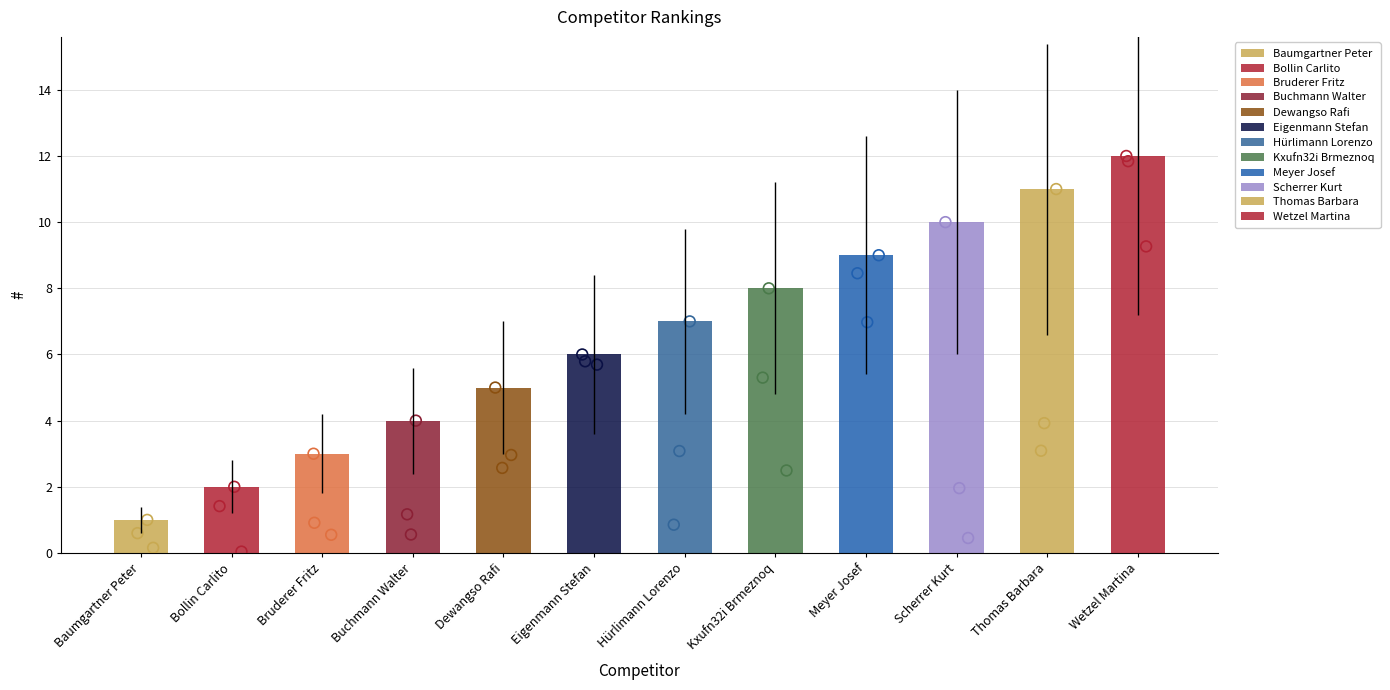

What is the change in value from Hürlimann Lorenzo to Wetzel Martina?

+5